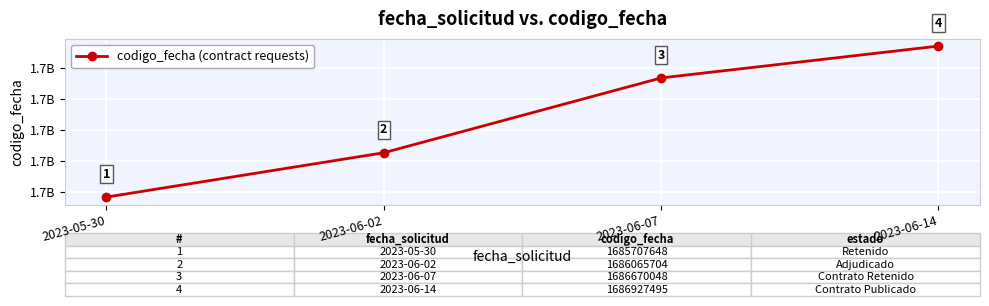

Where does the data first go above 1686670048?

2023-06-14